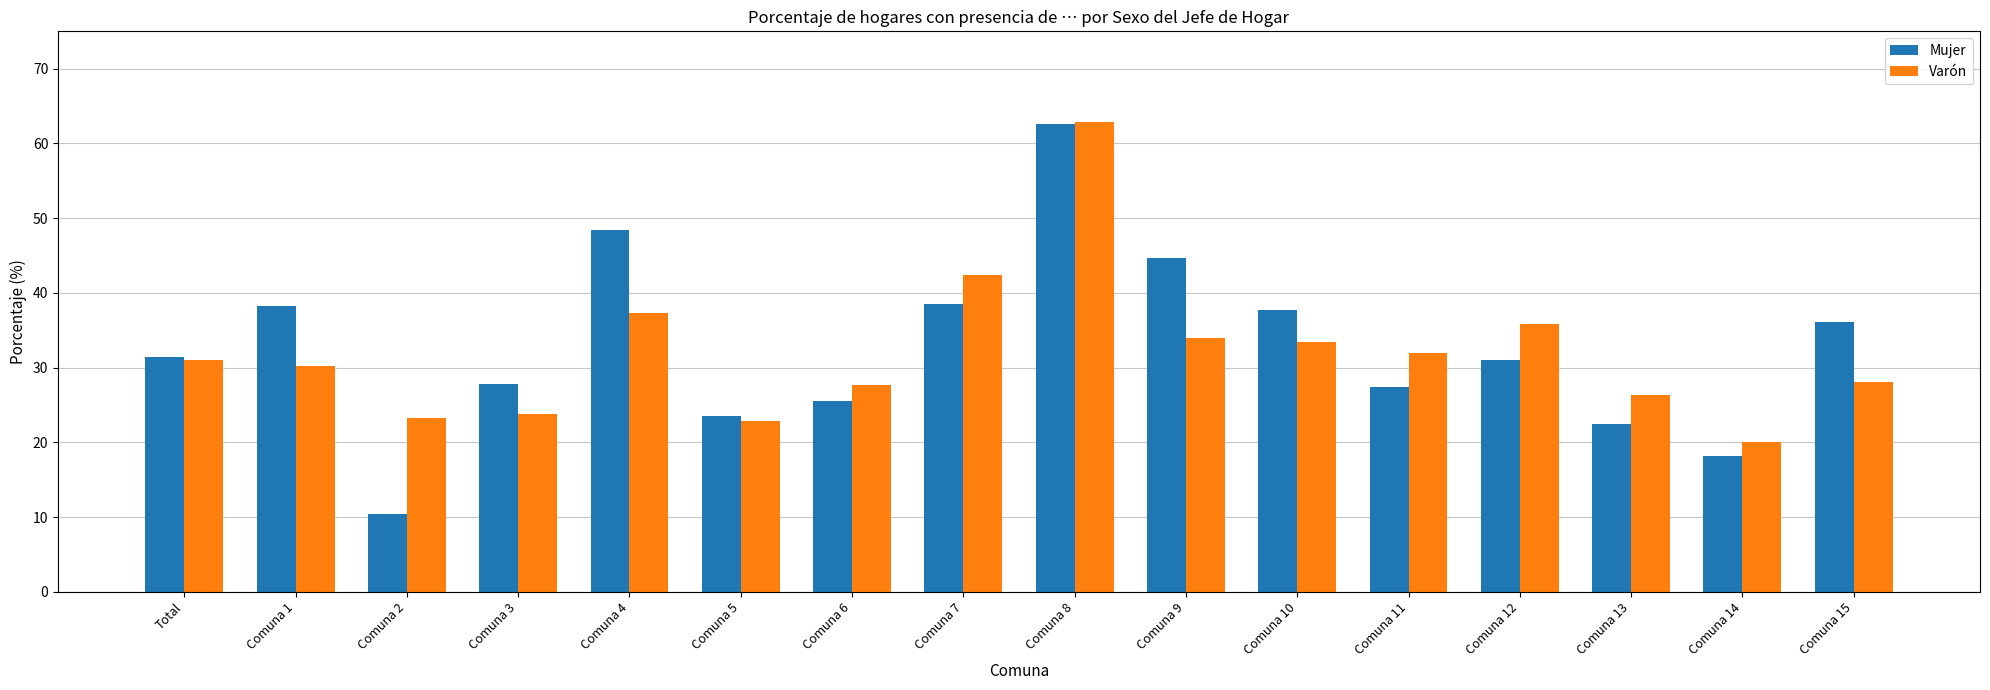

What are all the series names shown in the legend?

Mujer, Varón